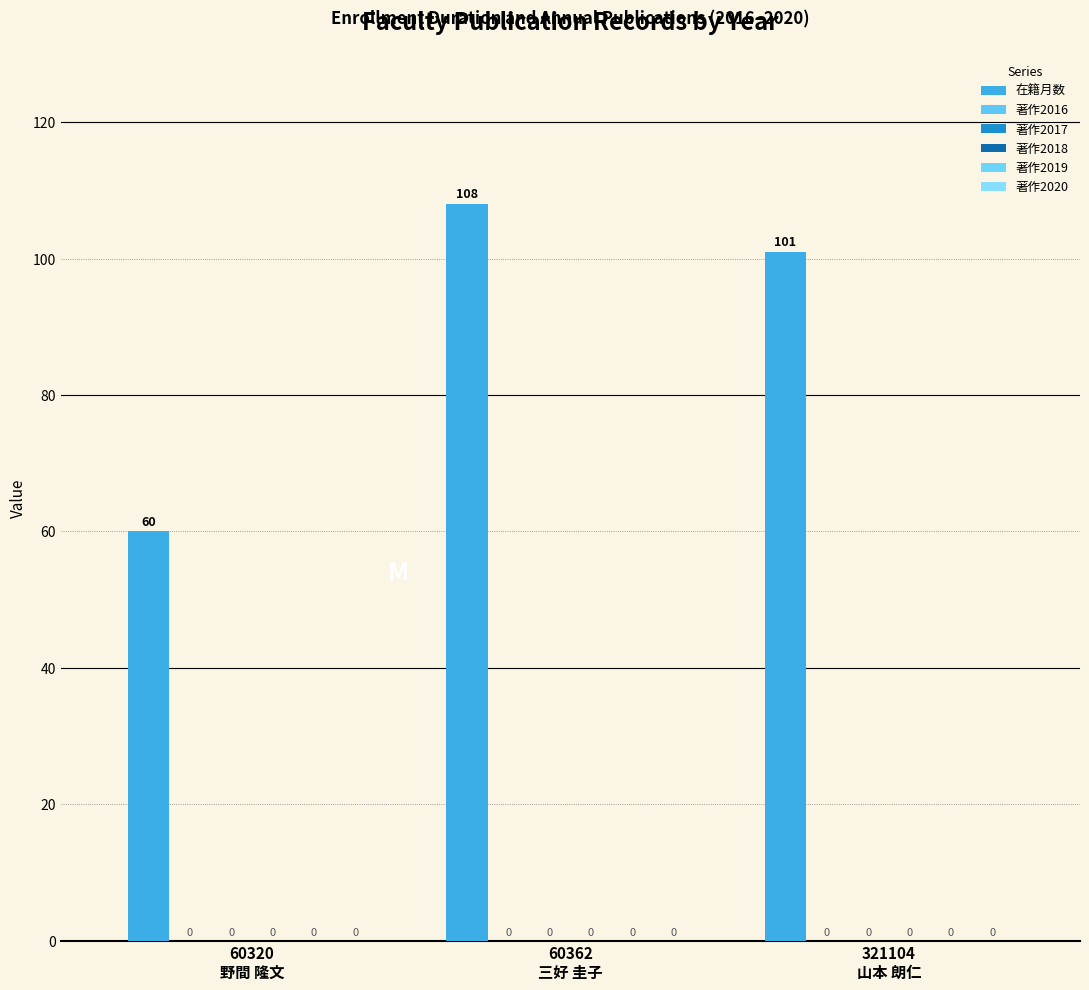

Does the chart contain any negative values?

No